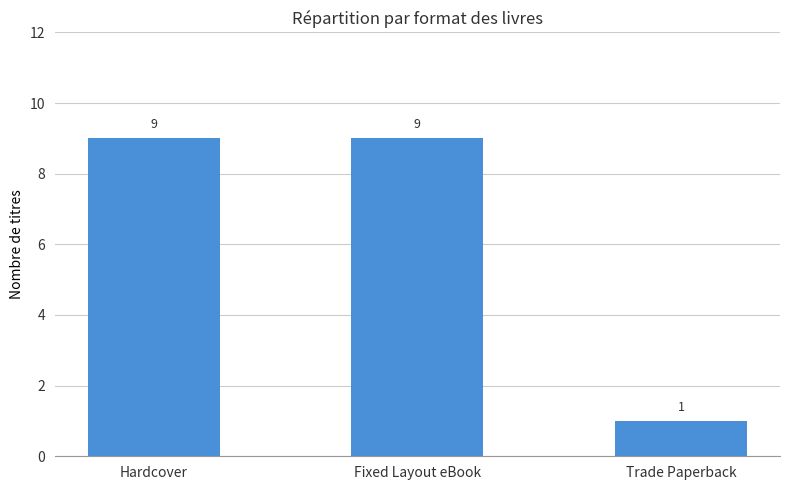

The chart shows a value of 9 at Fixed Layout eBook. True or false?

True